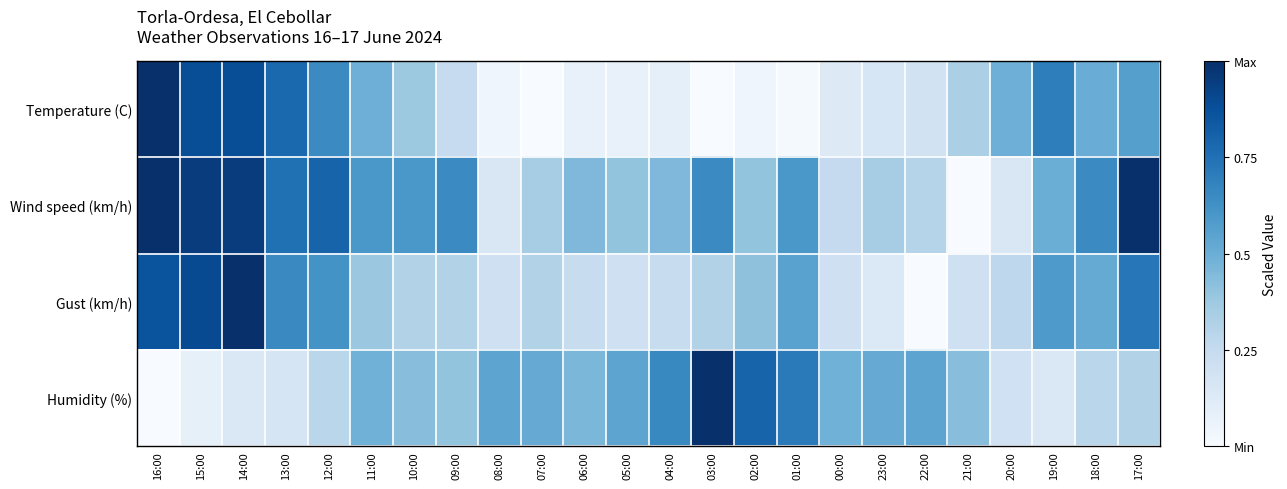

Reading left to right, what are all the values shown in this chart?

Temperature (C): 16:00=1.0	15:00=0.9	14:00=0.9	13:00=0.8	12:00=0.7	11:00=0.5	10:00=0.4	09:00=0.2	08:00=0.0	07:00=0.0	06:00=0.1	05:00=0.1	04:00=0.1	03:00=0.0	02:00=0.0	01:00=0.0	00:00=0.1	23:00=0.2	22:00=0.2	21:00=0.3	20:00=0.5	19:00=0.7	18:00=0.5	17:00=0.6
Wind speed (km/h): 16:00=1.0	15:00=0.9	14:00=0.9	13:00=0.8	12:00=0.8	11:00=0.6	10:00=0.6	09:00=0.7	08:00=0.1	07:00=0.3	06:00=0.5	05:00=0.4	04:00=0.5	03:00=0.7	02:00=0.4	01:00=0.6	00:00=0.2	23:00=0.3	22:00=0.3	21:00=0.0	20:00=0.1	19:00=0.5	18:00=0.7	17:00=1.0
Gust (km/h): 16:00=0.9	15:00=0.9	14:00=1.0	13:00=0.7	12:00=0.6	11:00=0.4	10:00=0.3	09:00=0.3	08:00=0.2	07:00=0.3	06:00=0.2	05:00=0.2	04:00=0.2	03:00=0.3	02:00=0.4	01:00=0.6	00:00=0.2	23:00=0.1	22:00=0.0	21:00=0.2	20:00=0.3	19:00=0.6	18:00=0.5	17:00=0.7
Humidity (%): 16:00=0.0	15:00=0.1	14:00=0.1	13:00=0.2	12:00=0.3	11:00=0.5	10:00=0.4	09:00=0.4	08:00=0.5	07:00=0.5	06:00=0.5	05:00=0.5	04:00=0.7	03:00=1.0	02:00=0.8	01:00=0.7	00:00=0.5	23:00=0.5	22:00=0.5	21:00=0.4	20:00=0.2	19:00=0.1	18:00=0.3	17:00=0.3